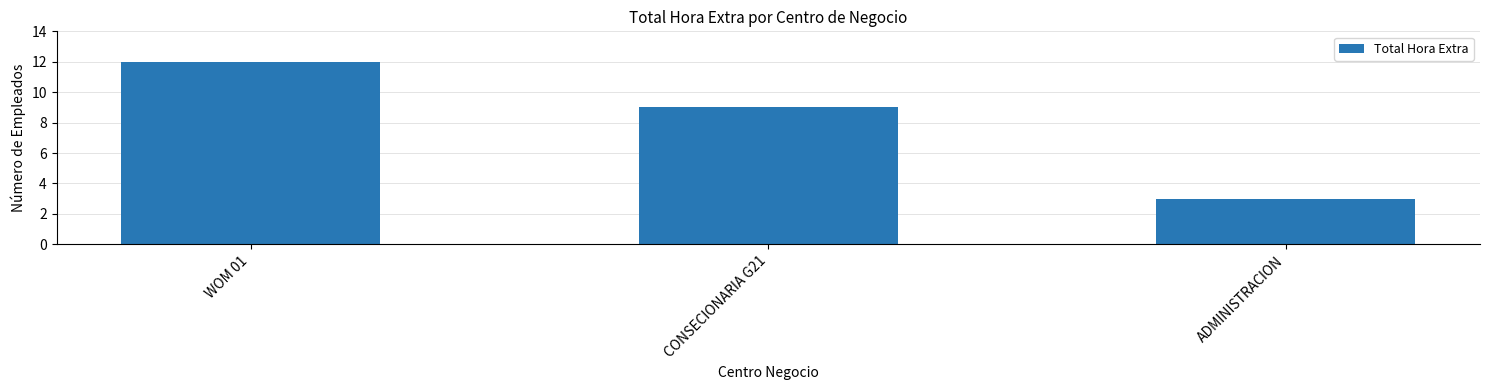

Rank the categories by value from highest to lowest.

WOM 01, CONSECIONARIA G21, ADMINISTRACION